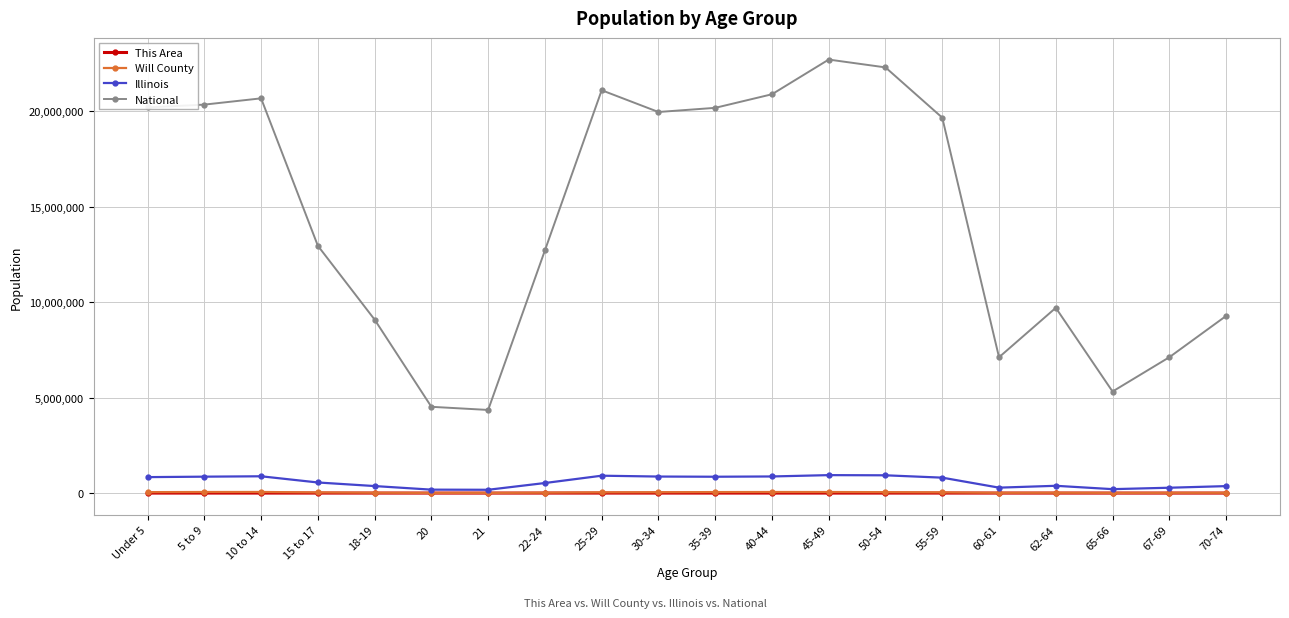

True or false: This Area and National cross at least once.

False